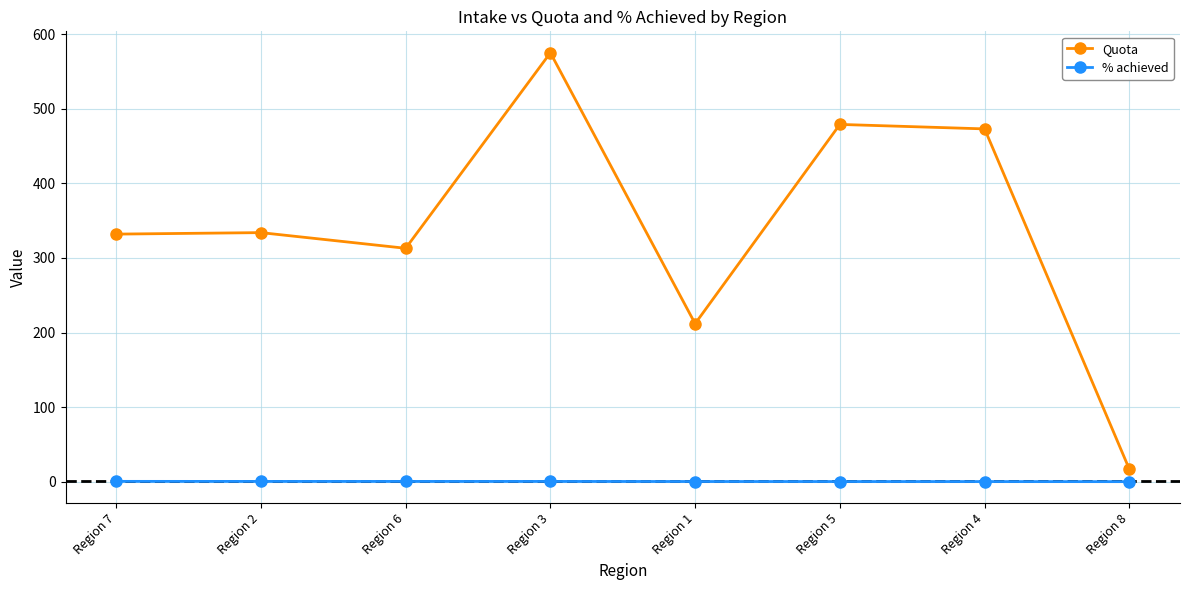

At which category does Quota reach its first local valley?

Region 6